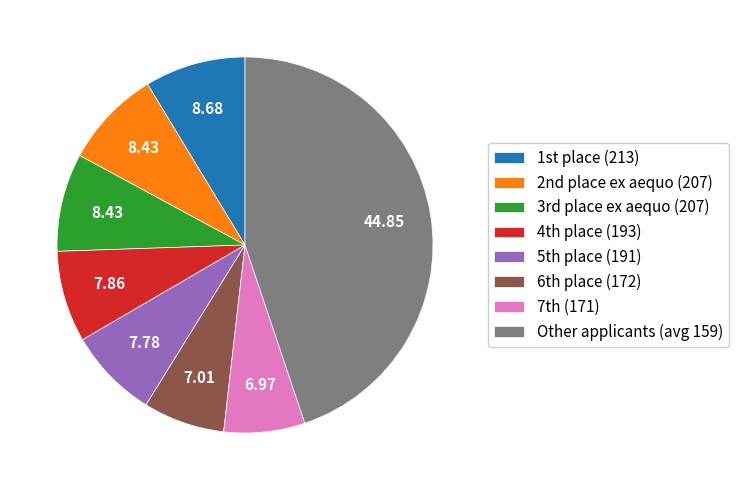

Does any single category account for the majority?

No